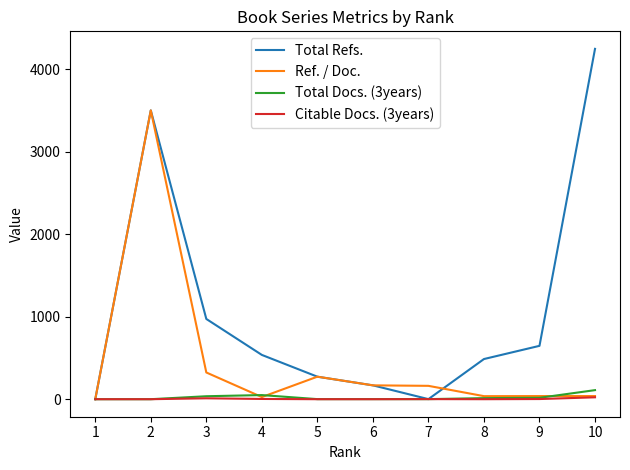

Read the Total Refs. value at 6, to the nearest 10.

170